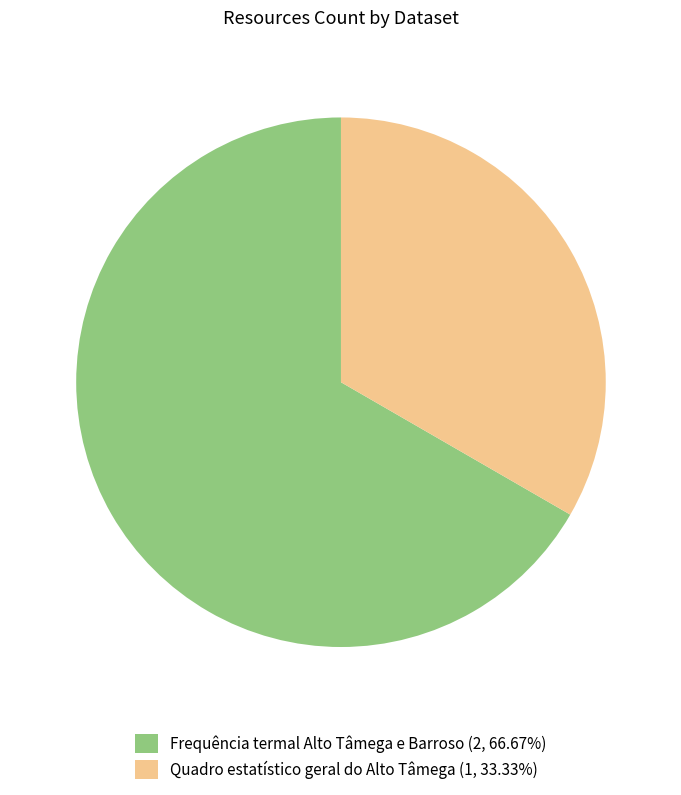

Is there any slice that represents more than half of the pie?

Yes